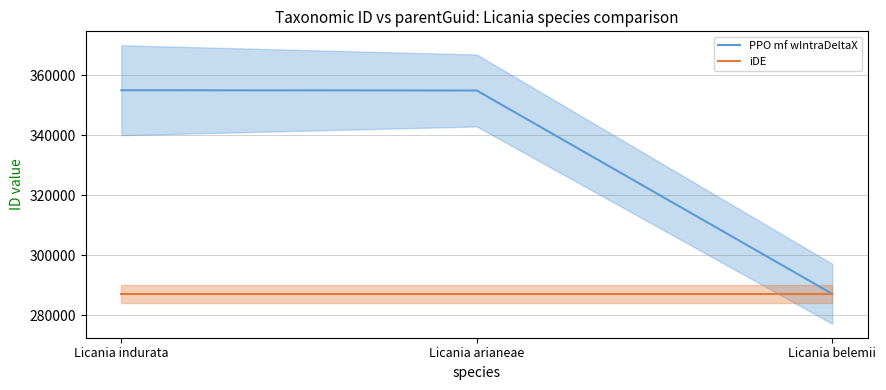

At which label does iDE reach its peak?

Licania indurata